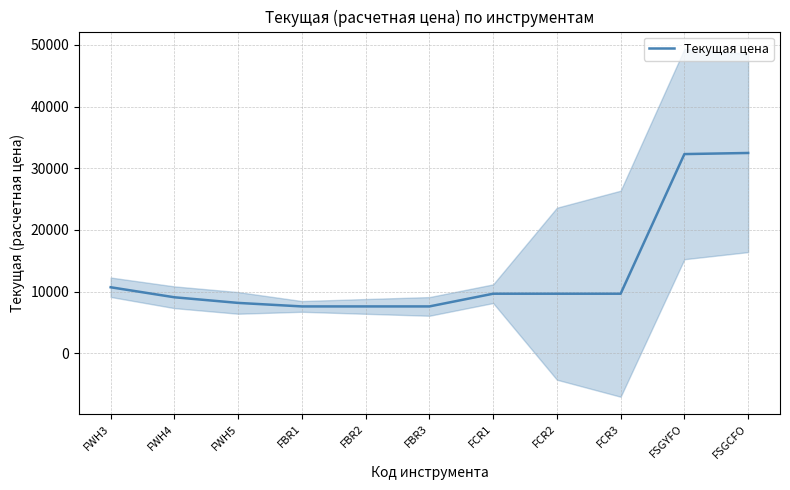

List the labels in order of value, largest first.

FSGCFO, FSGYFO, FWH3, FCR1, FCR2, FCR3, FWH4, FWH5, FBR1, FBR2, FBR3